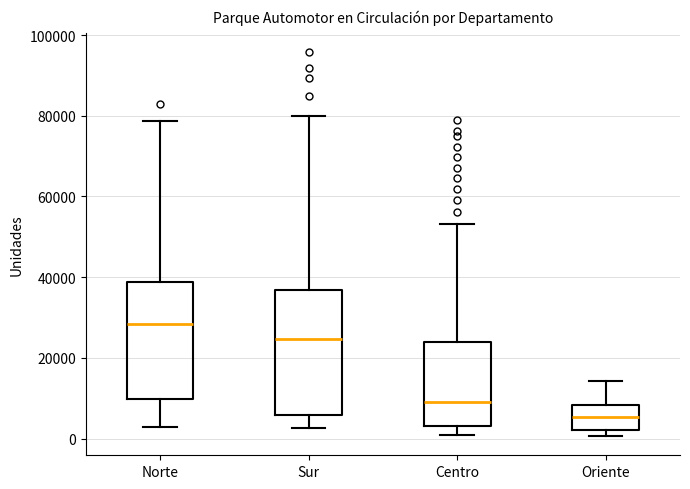

Where does the median line of the box for Oriente sit on the y-axis? The values are not printed on the chart, so give them approximately, as read against the axis.

6000